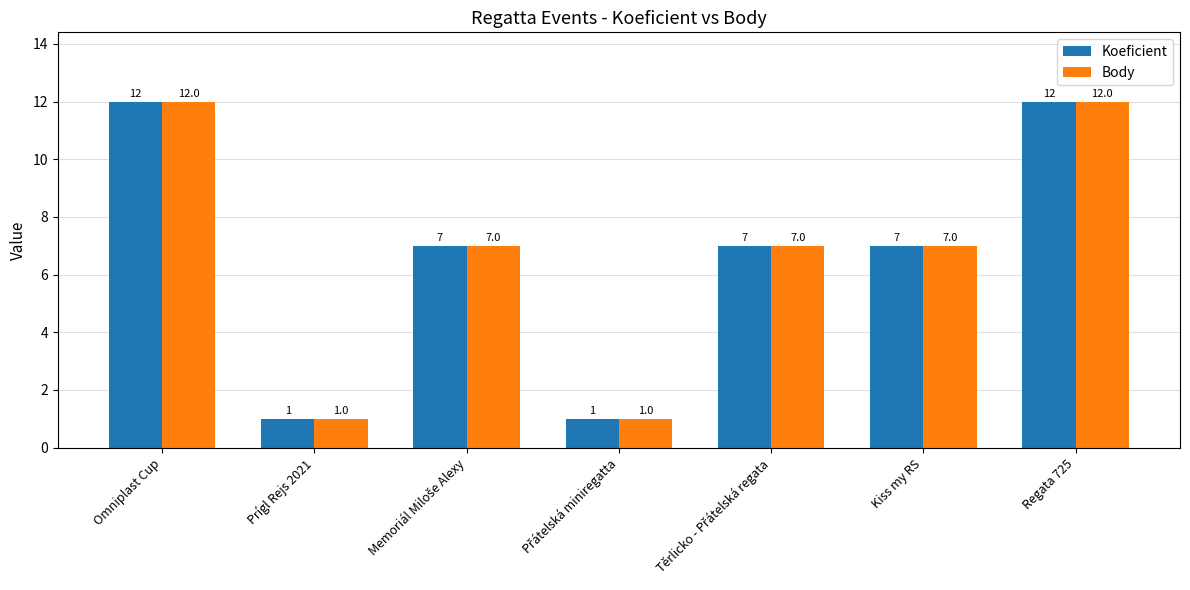

At which label does Body first exceed 7?

Omniplast Cup